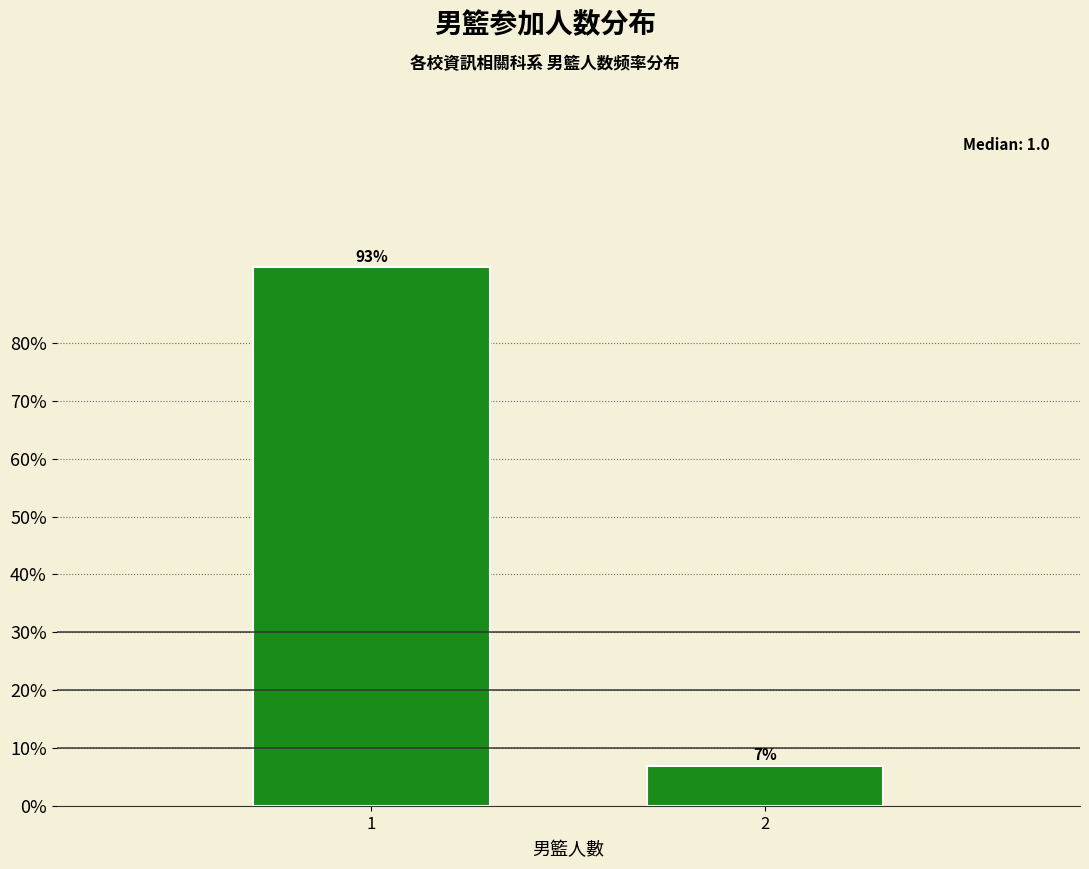

Reading left to right, transcribe all the data shown in this chart.

1=93.0	2=7.0